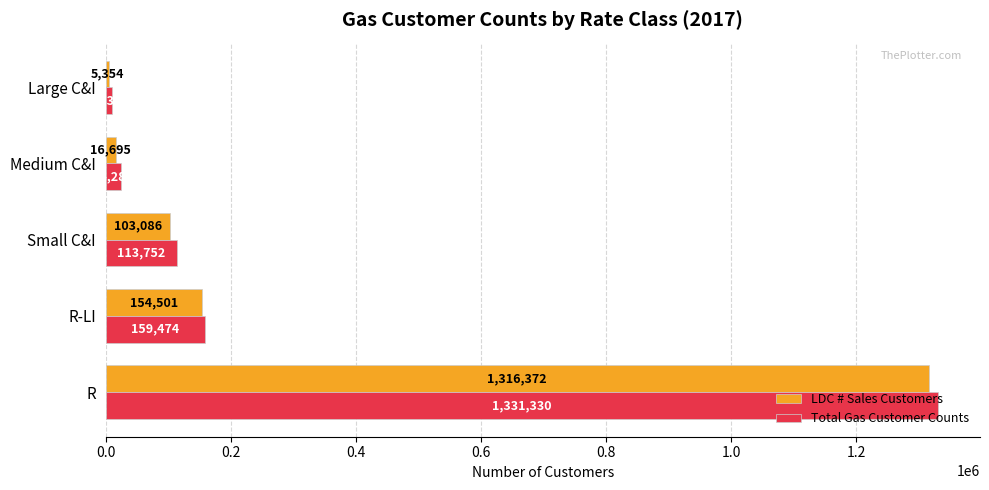

At which label is LDC # Sales Customers closest to 660863?

R-LI